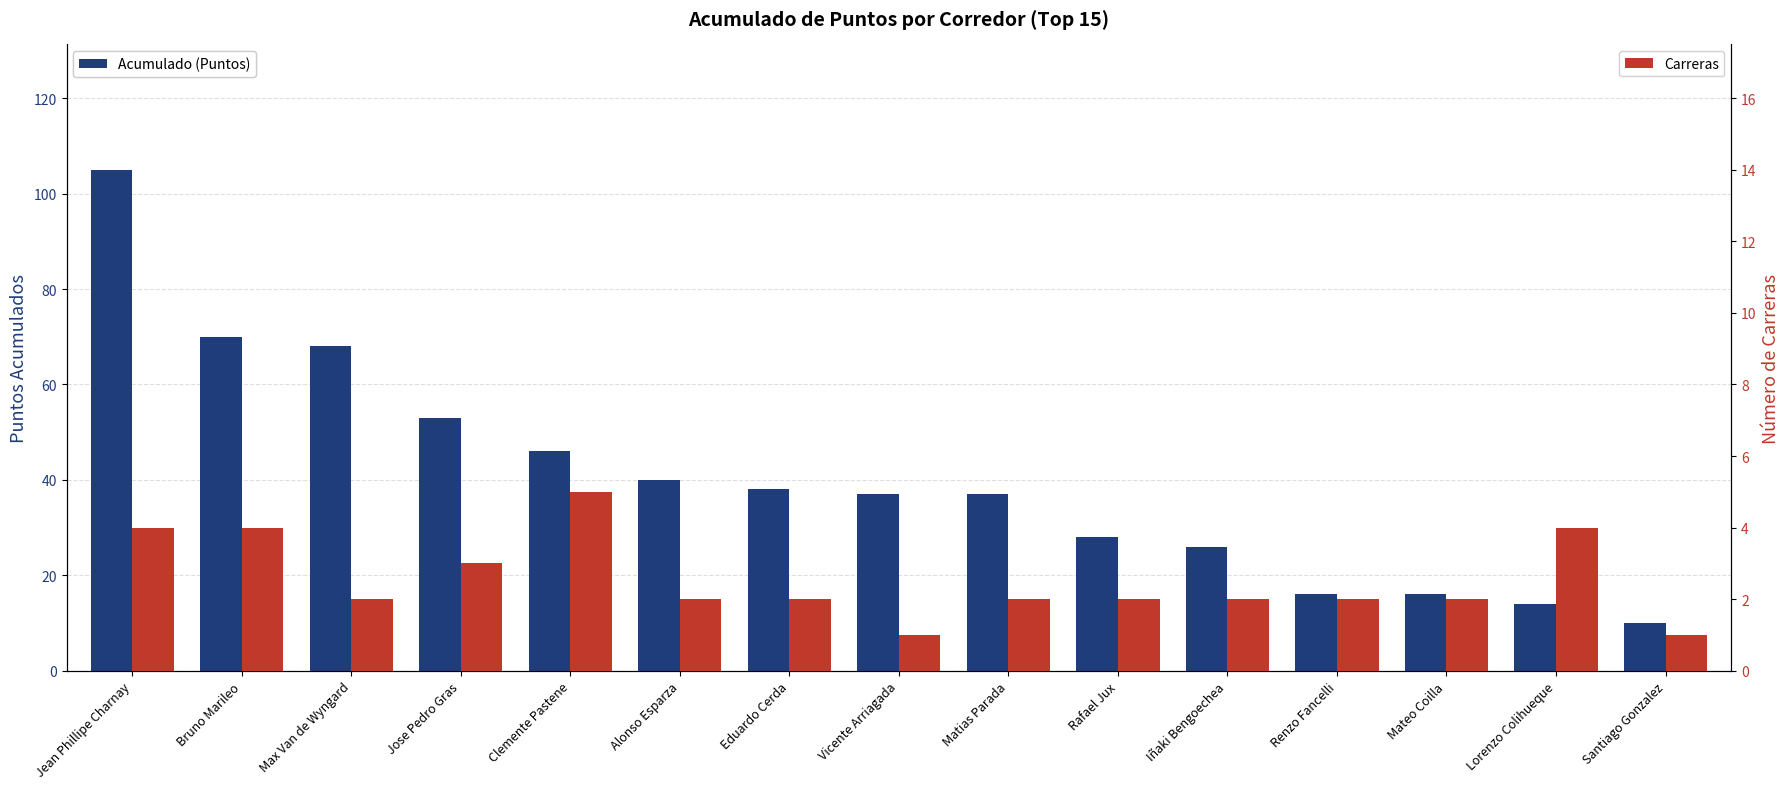

Is it true that Carreras equals 2 at Matias Parada?

True